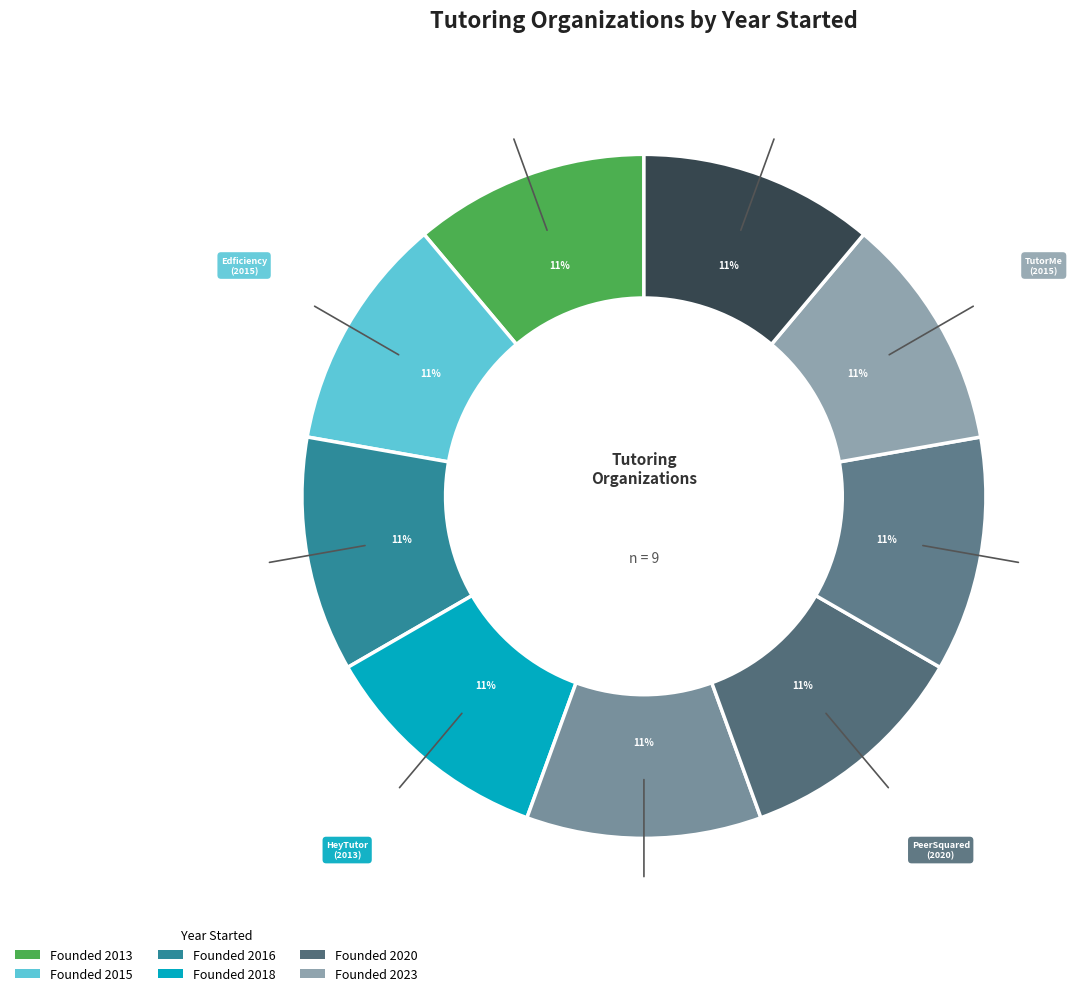

How many slices are in this pie chart?

9